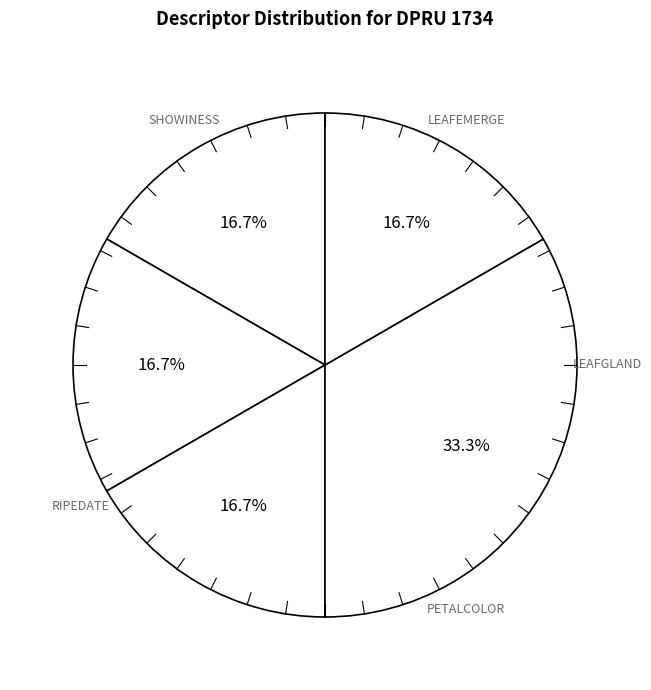

Is there any slice that represents more than half of the pie?

No